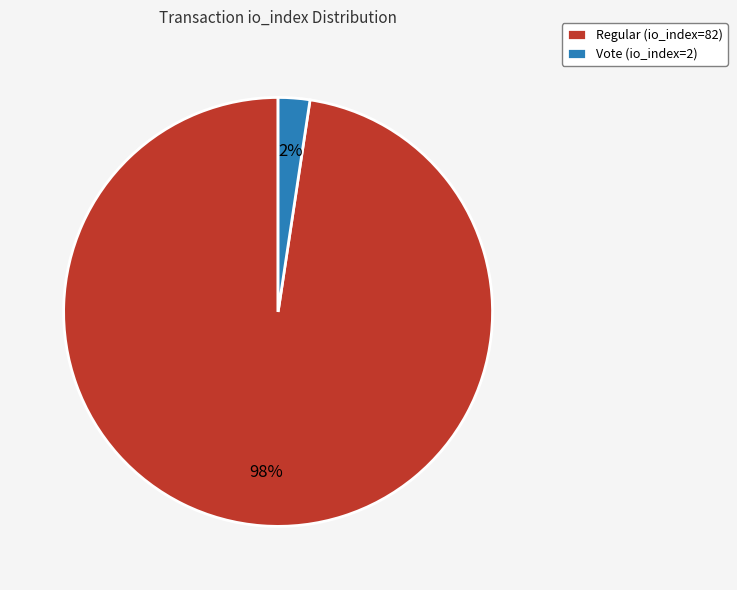

Which category has the biggest portion of the pie?

Regular (io_index=82)